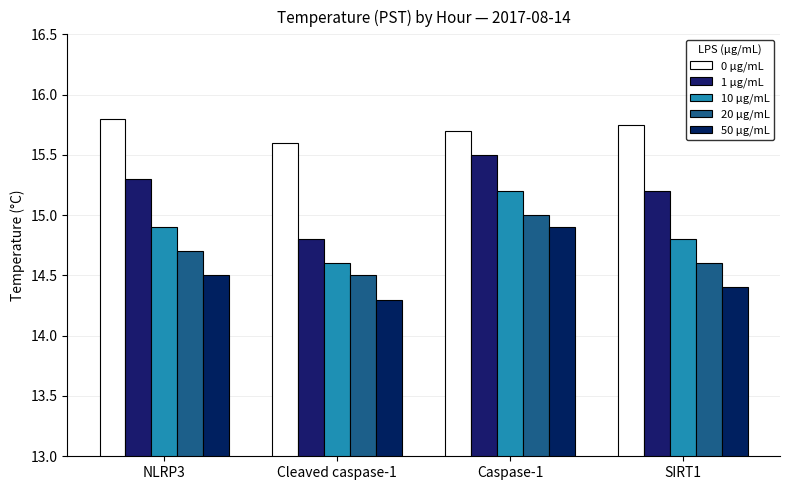

Rank the categories by 0 μg/mL value from highest to lowest.

NLRP3, SIRT1, Caspase-1, Cleaved caspase-1